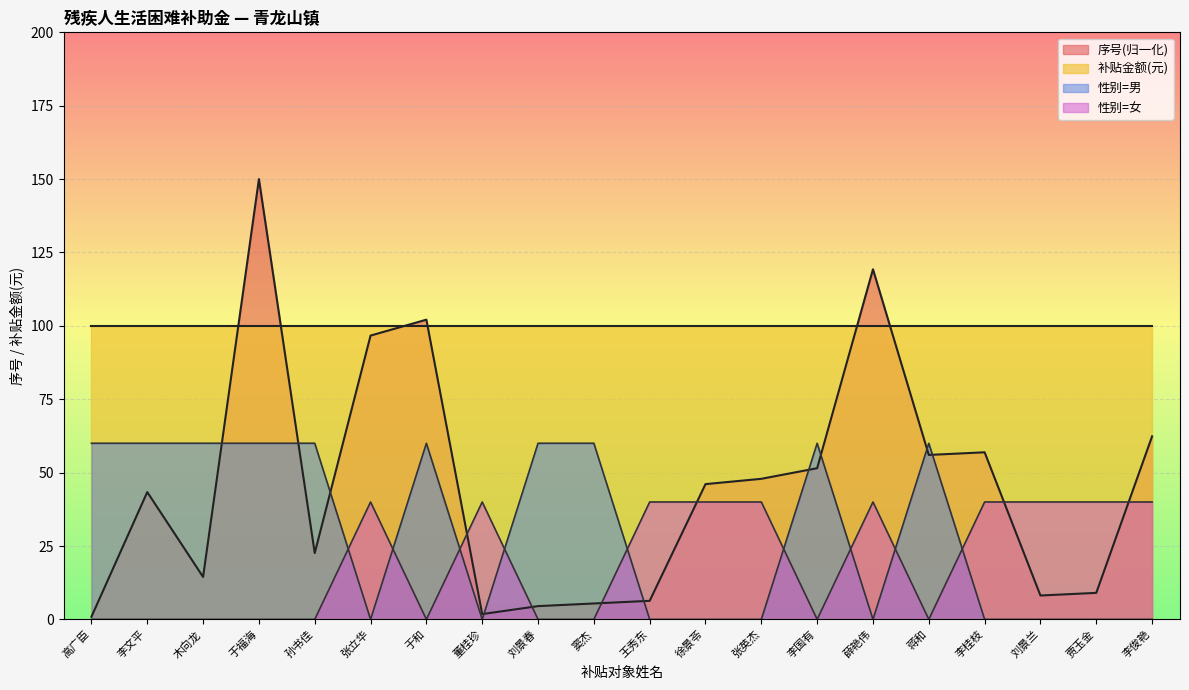

What is the label of the 1st point from the left?

高广臣